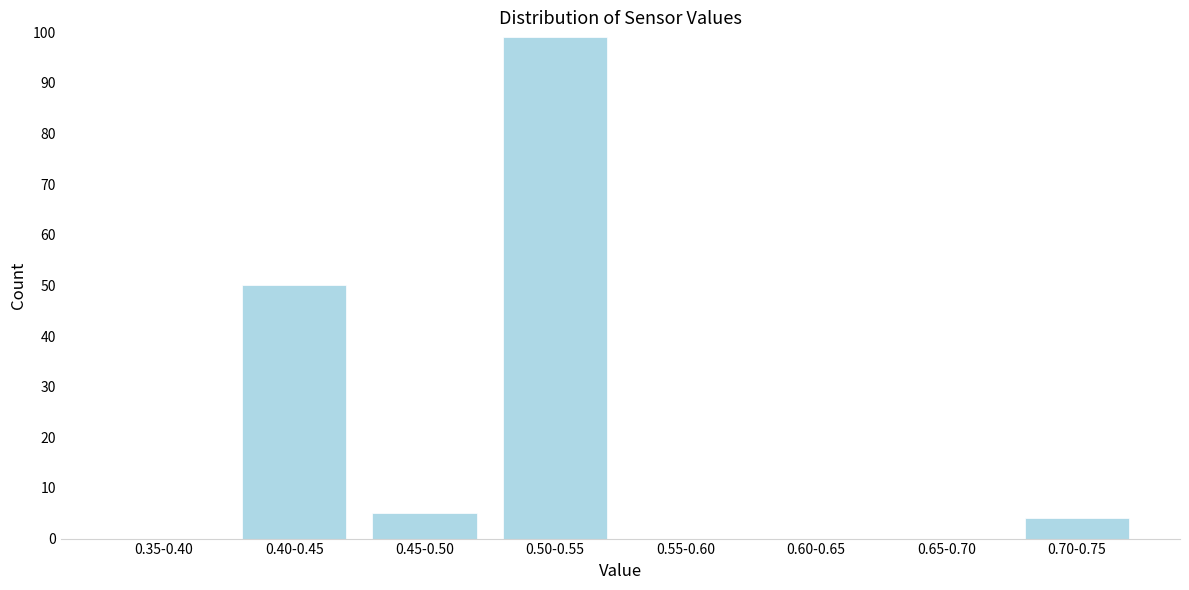

Reading left to right, what are all the values shown in this chart?

0.35-0.40=0	0.40-0.45=50	0.45-0.50=5	0.50-0.55=99	0.55-0.60=0	0.60-0.65=0	0.65-0.70=0	0.70-0.75=4